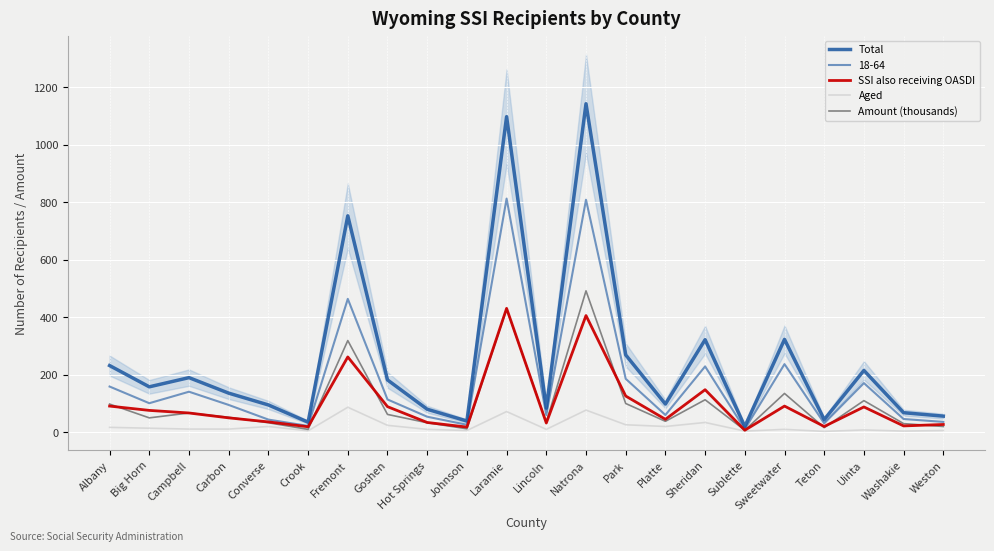

At which label is Total closest to 581?

Fremont